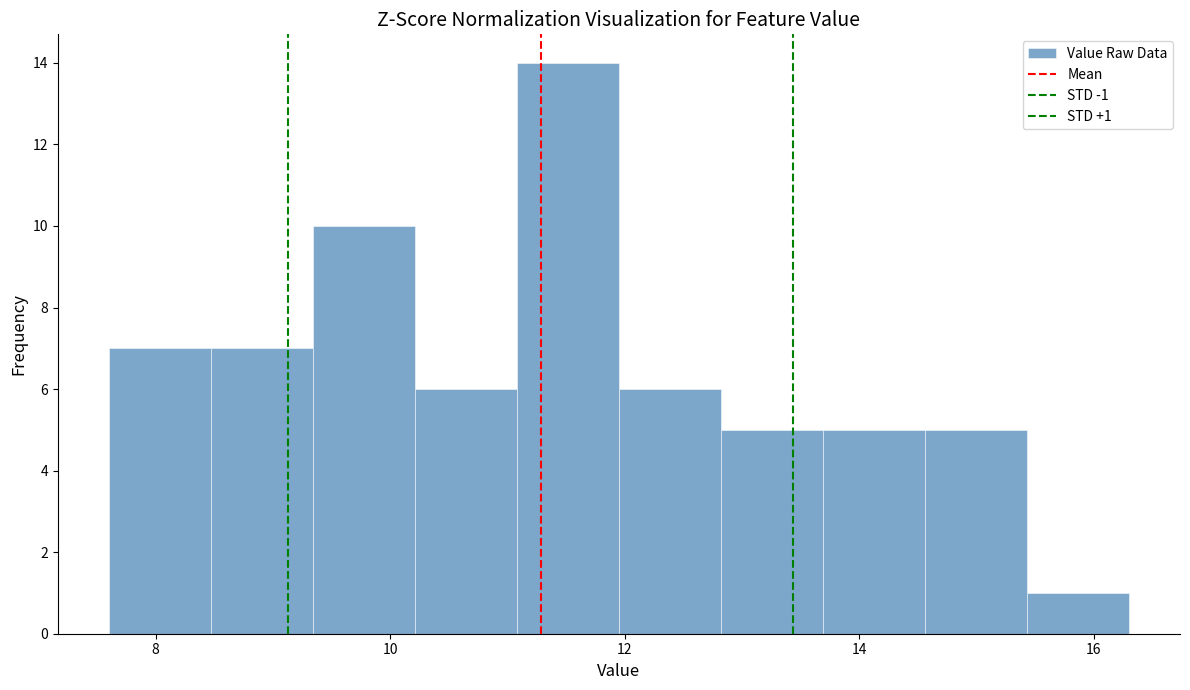

Which range on the x-axis has the tallest bar?

11.0 to 12.0